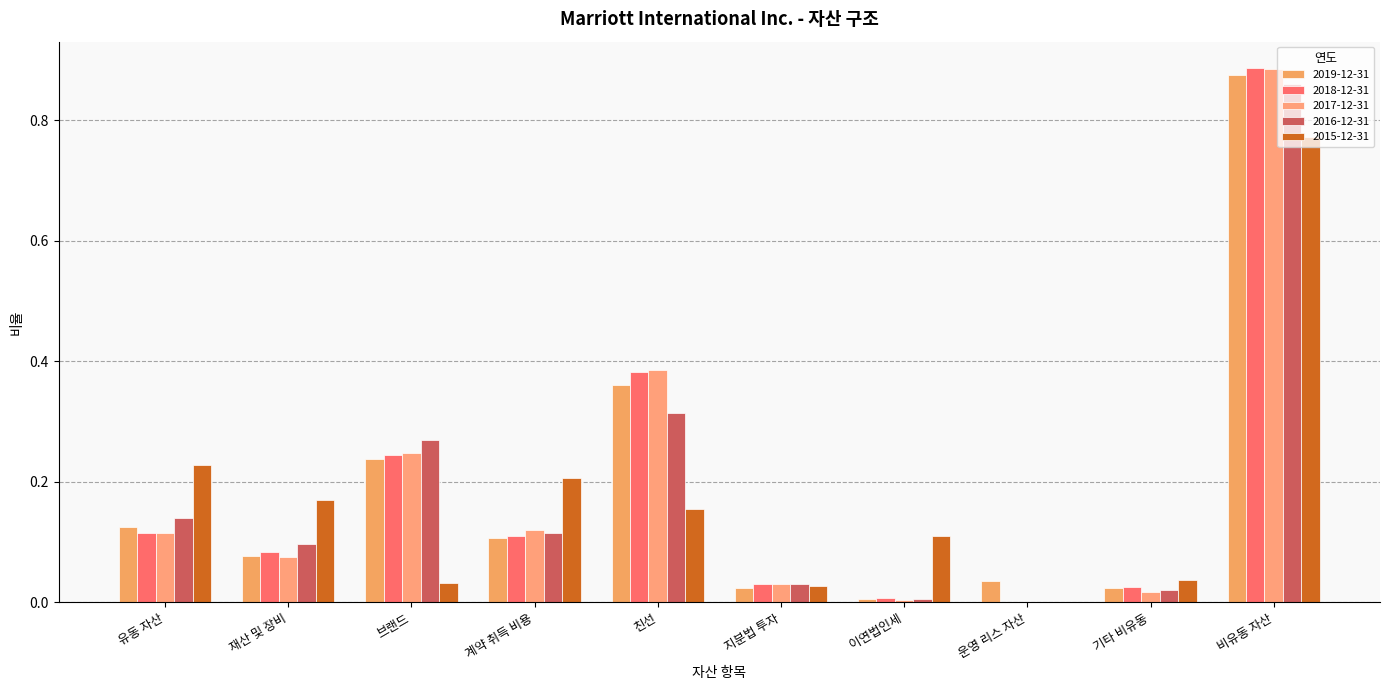

What is the highest value of the 2019-12-31 series?

0.9